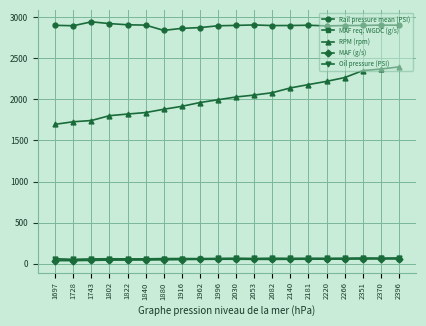

True or false: Oil pressure (PSI) and MAF req. WGDC (g/s) cross at least once.

False